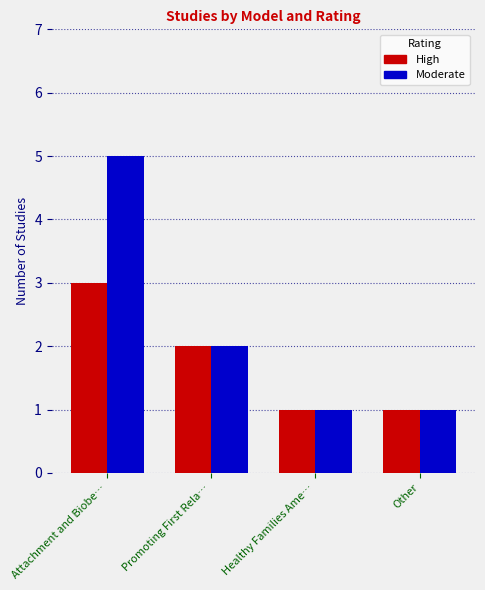

What are all the series names shown in the legend?

High, Moderate